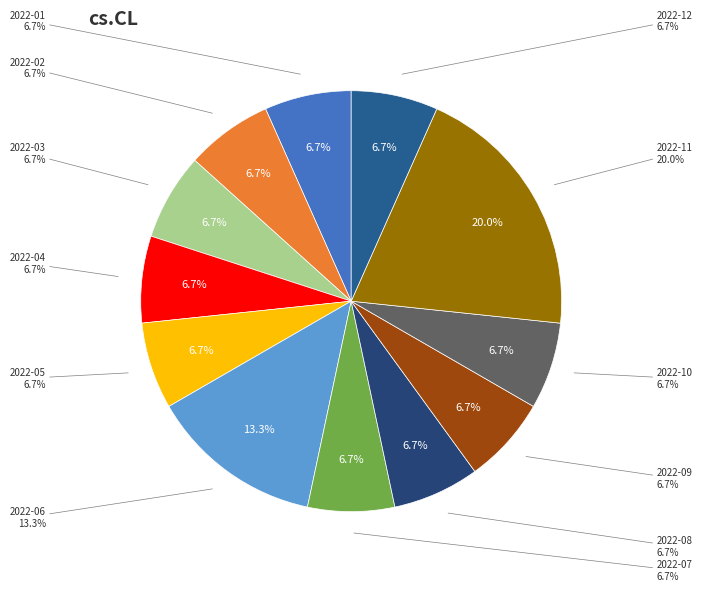

How many segments does this pie chart have?

12